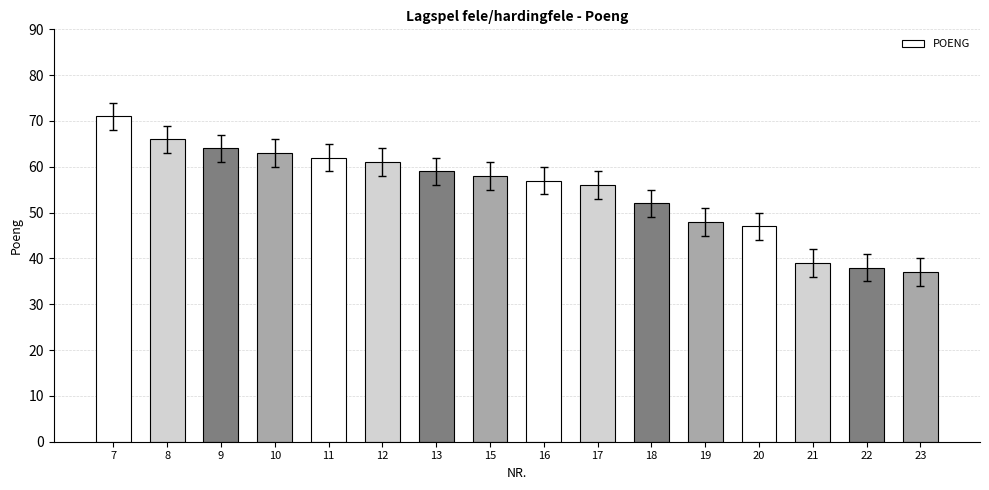

What is the sum of the values at 18 and 13?

111